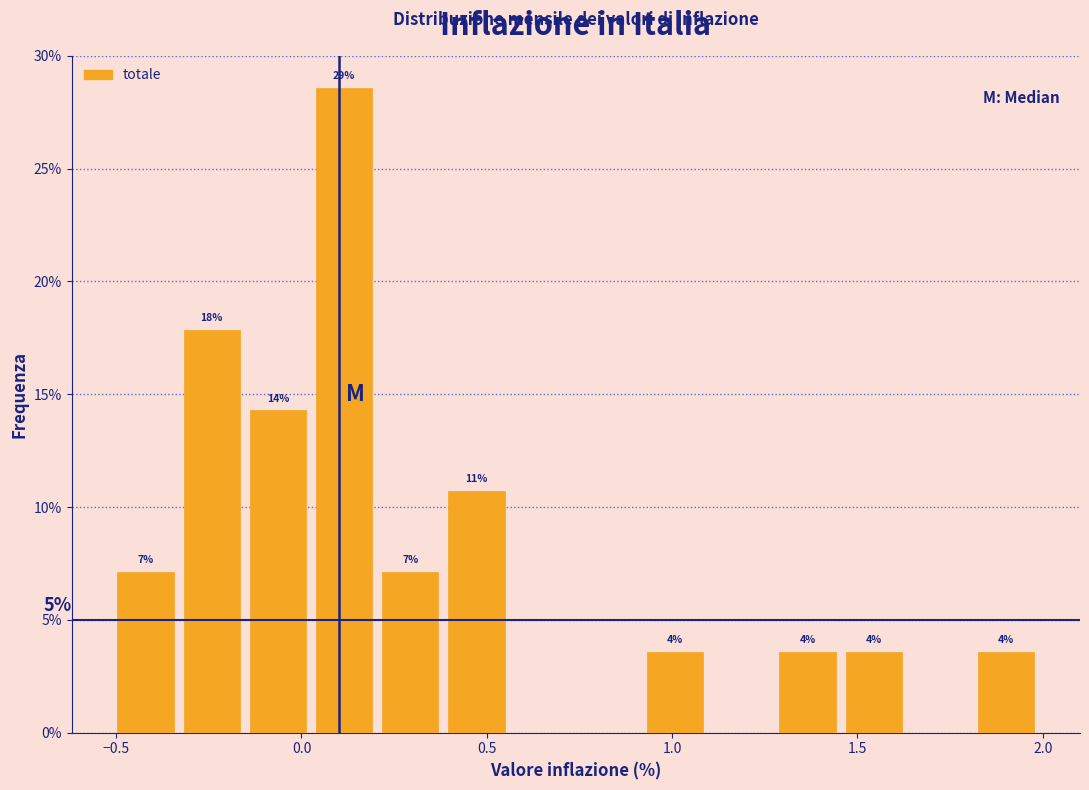

Around what value on the x-axis is the tallest bar? Give the approximate position of its centre, as read against the axis.

0.10